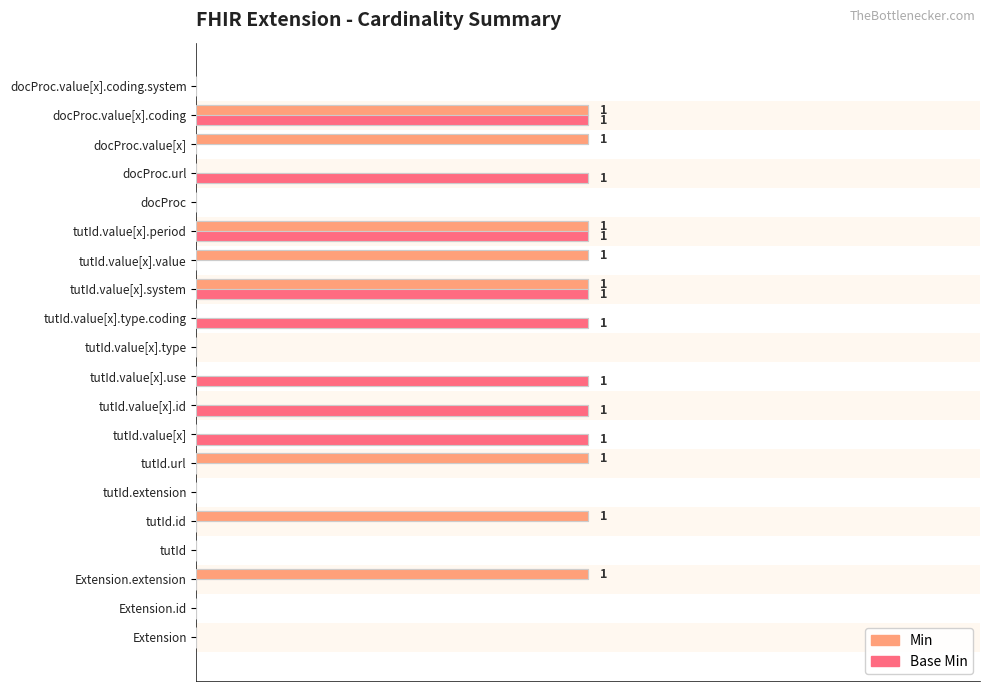

Rank the series at Extension.extension from lowest to highest value.

Base Min, Min